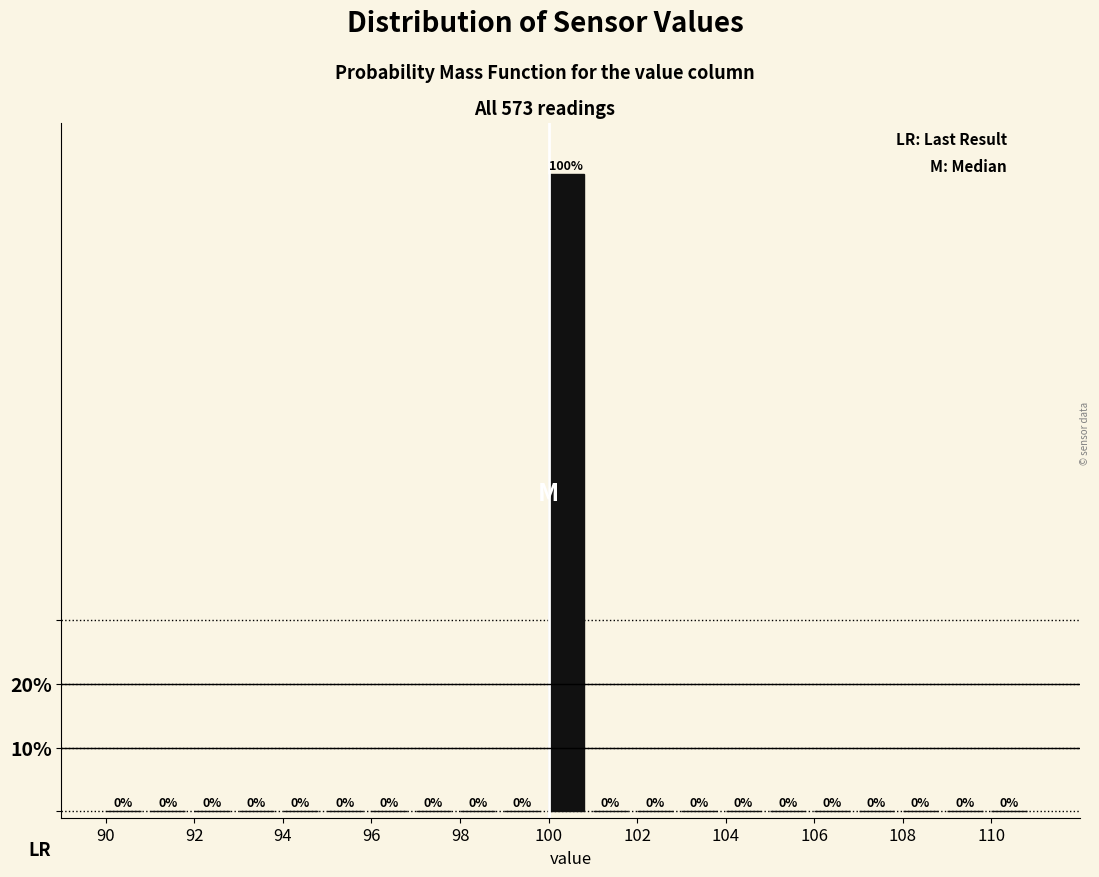

Which range on the x-axis has the tallest bar?

100 to 101